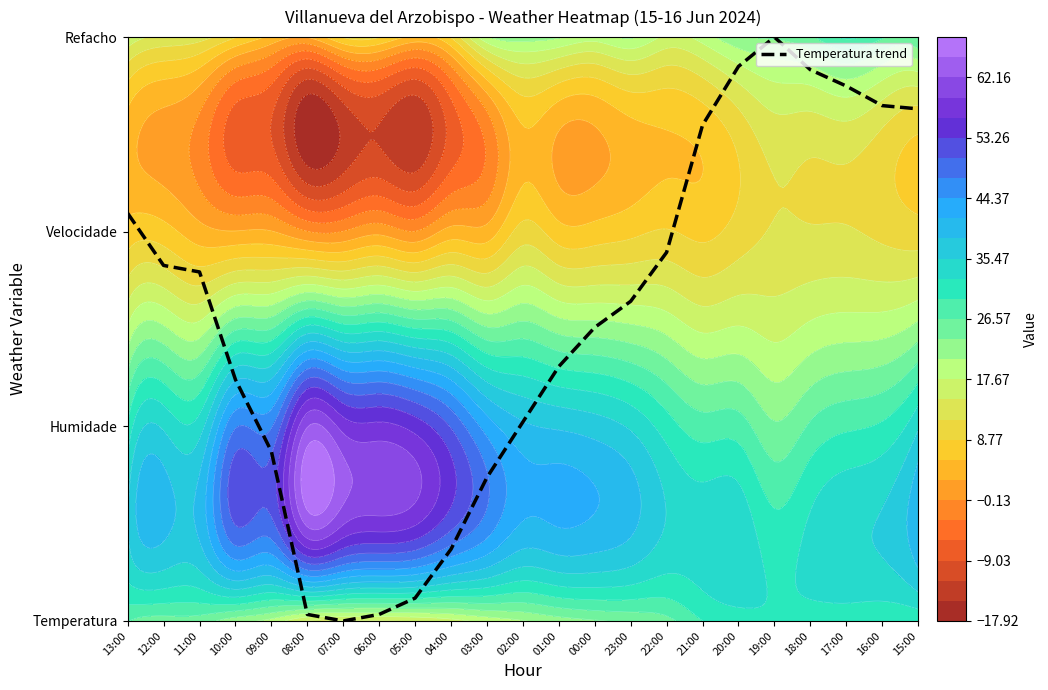

True or false: the data shows 1.9 at 22:00.

True